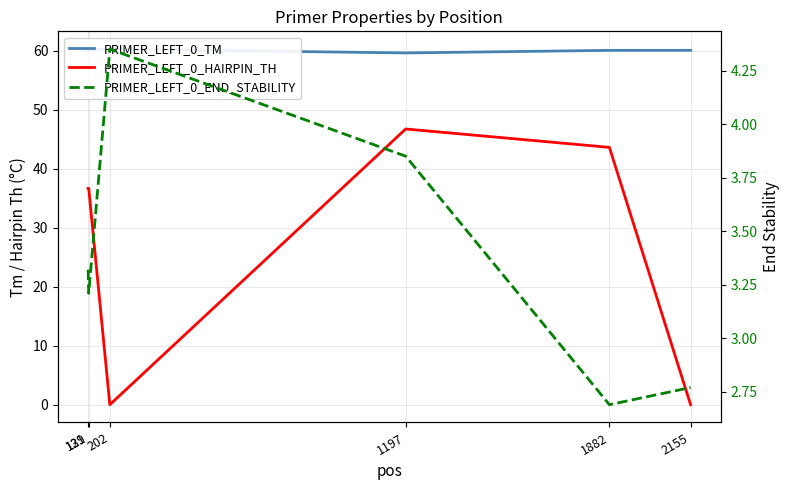

How many data points does each series have?

6